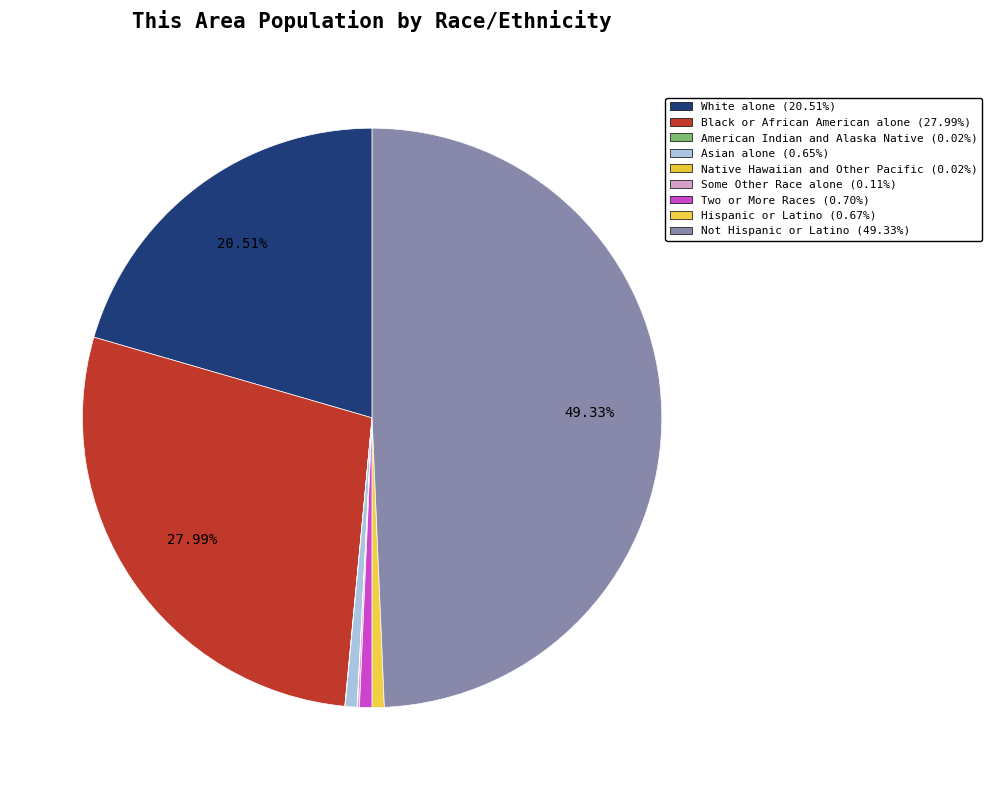

Is there any slice that represents more than half of the pie?

No